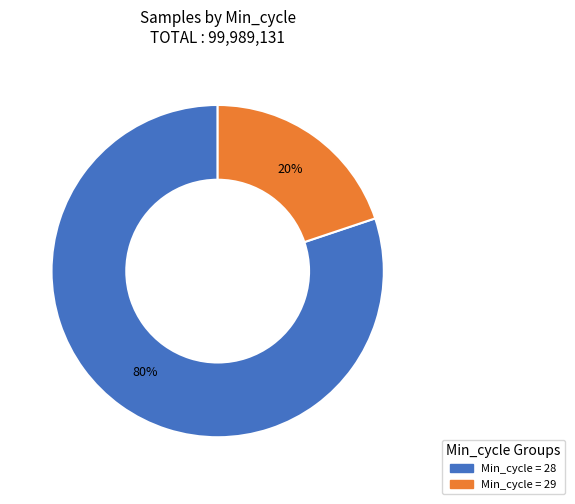

To the nearest percent, what is the difference between the largest and smallest slice percentages?

60%